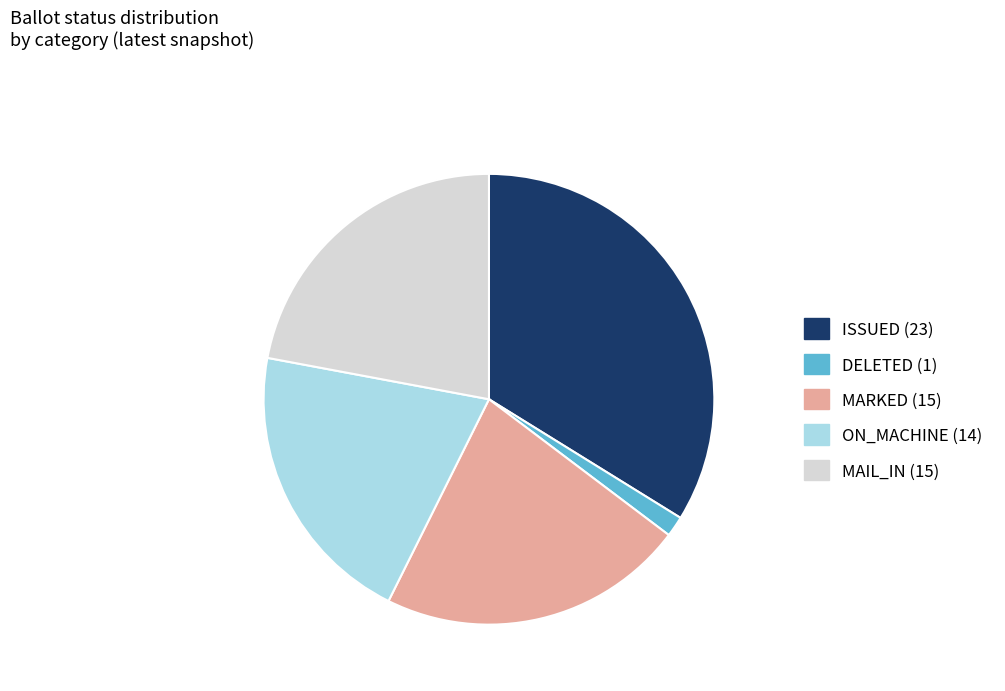

Is there a majority slice in this chart?

No